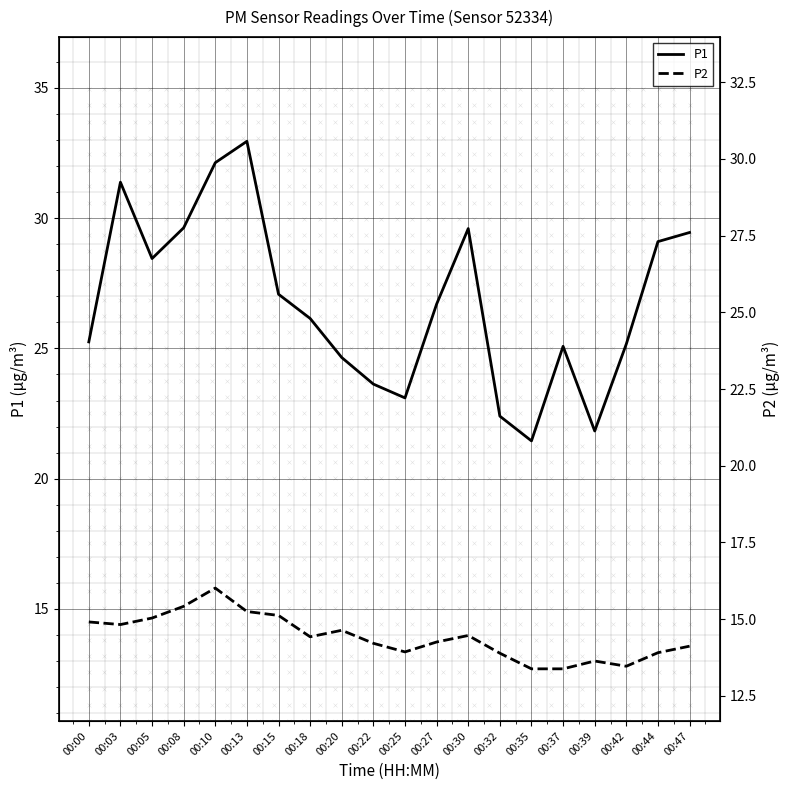

What are all the series names shown in the legend?

P1, P2